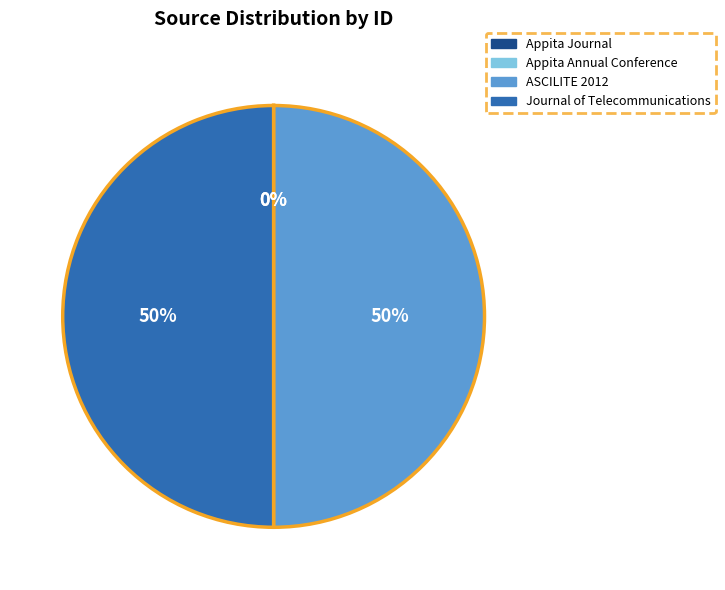

To the nearest percent, what is the difference between the largest and smallest slice percentages?

50%